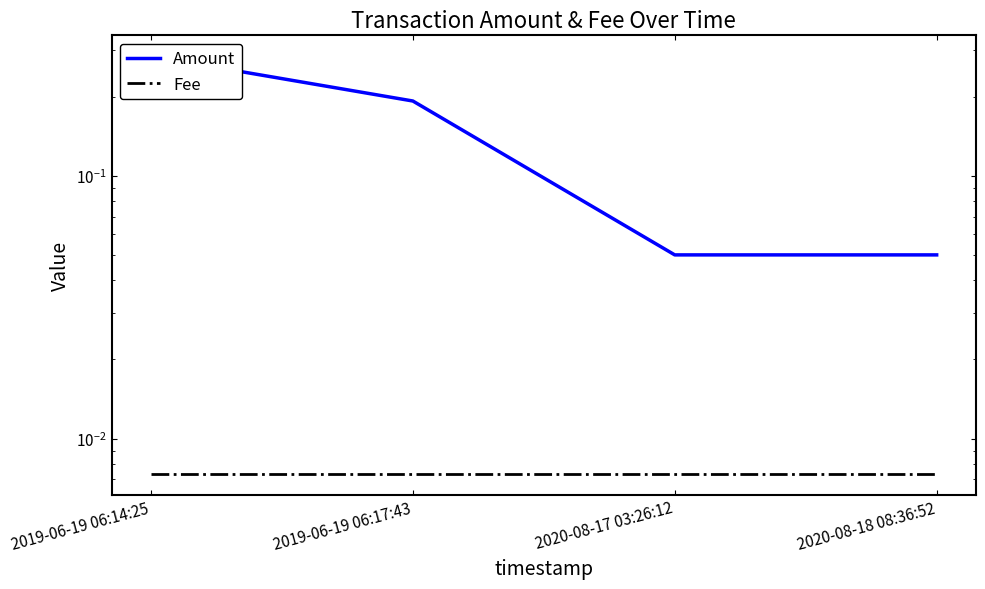

What are all the series names shown in the legend?

Amount, Fee